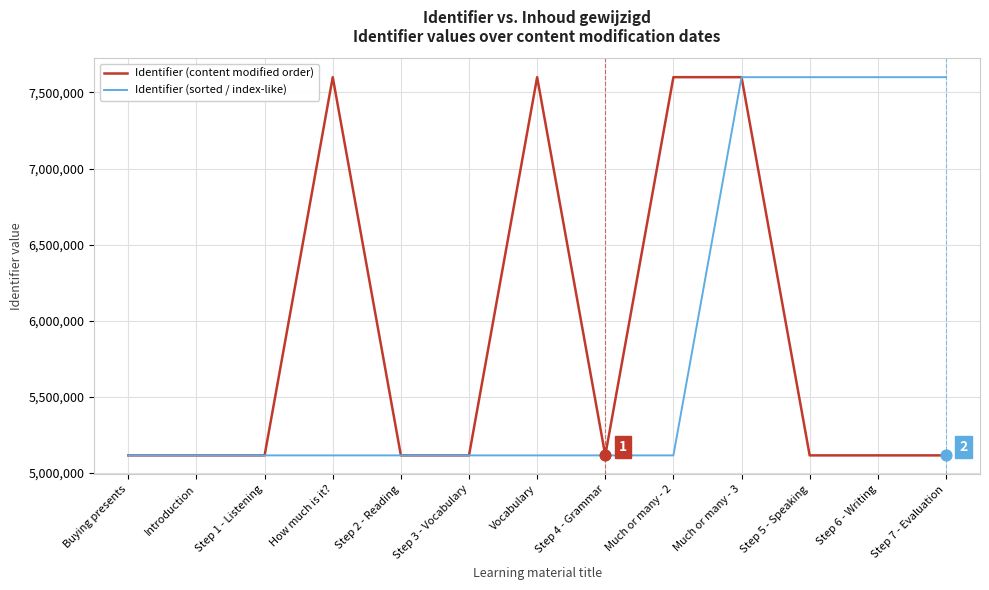

What are all the series names shown in the legend?

Identifier (content modified order), Identifier (sorted / index-like)